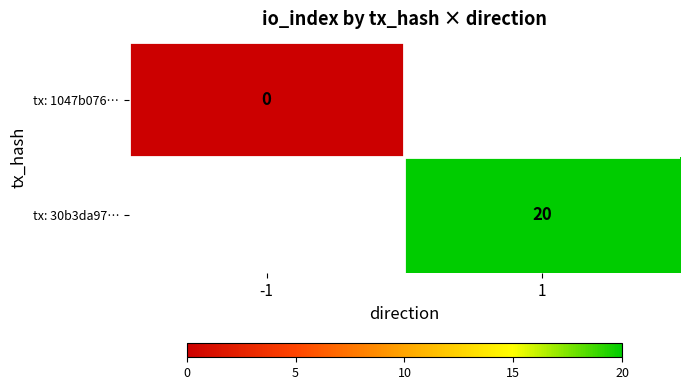

The value of tx: 30b3da97… at 1 is 20. True or false?

True